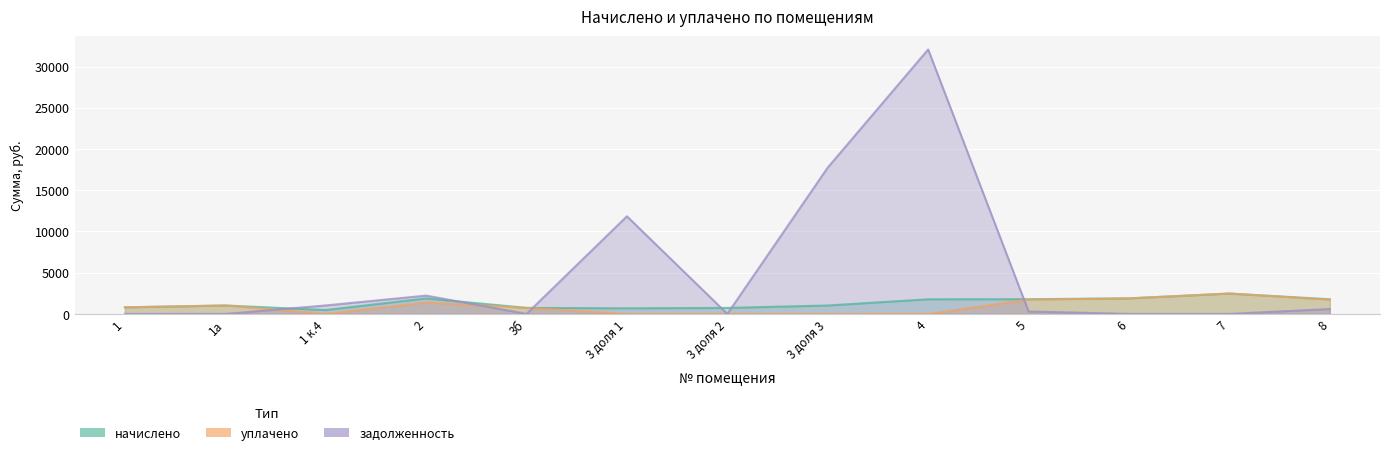

Does the chart display data point markers on the line(s)?

No